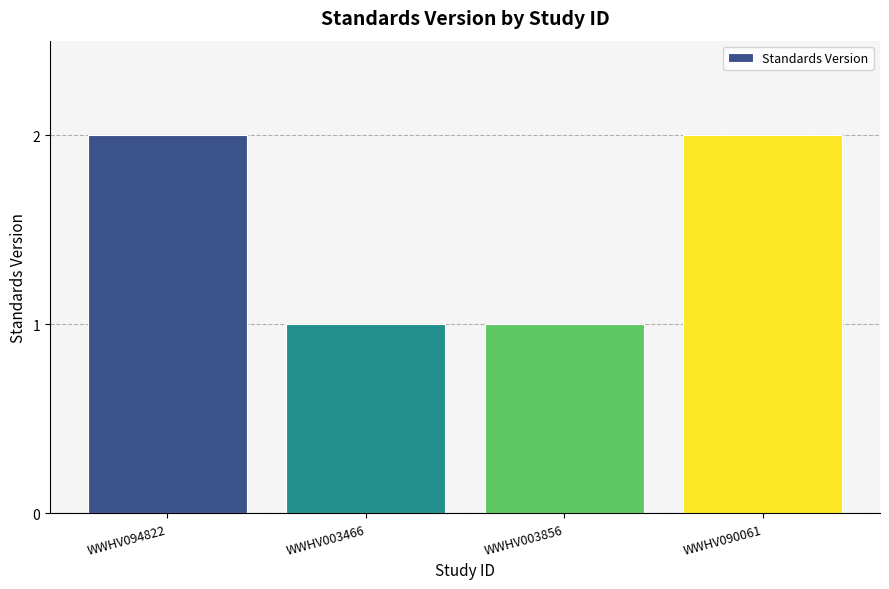

What is the value of the 1st bar from the left?

2